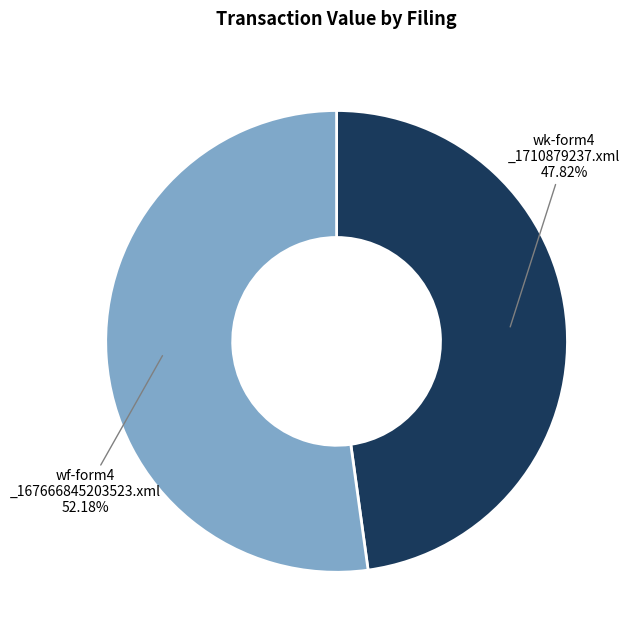

Does any single category account for the majority?

Yes